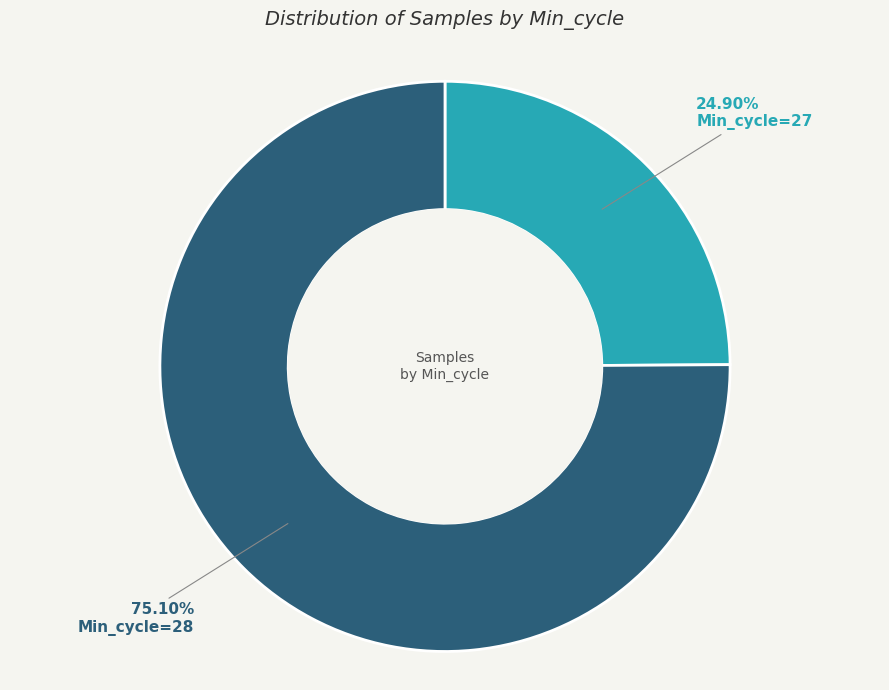

Which slice is the largest?

Min_cycle=28